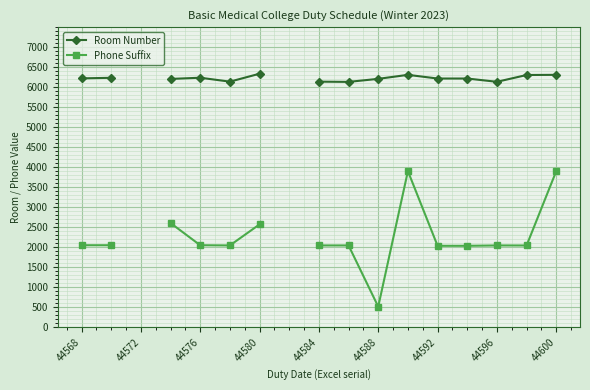

How many values in the Phone Suffix series are below 2045?

4